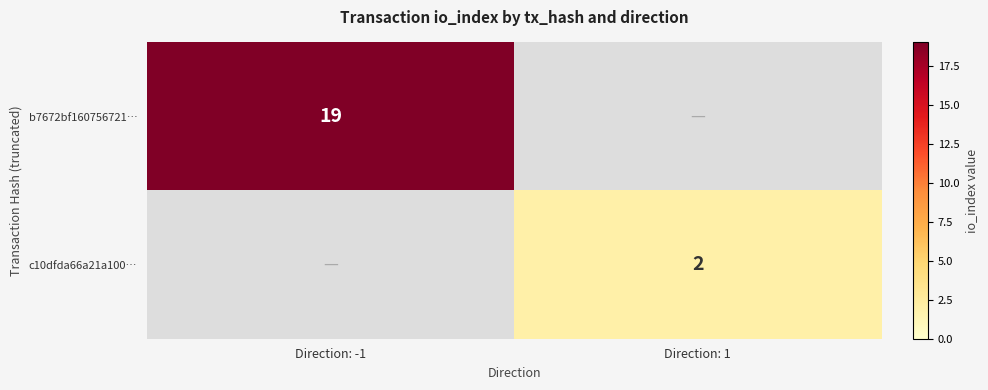

Is it true that b7672bf160756721… equals 5 at Direction: -1?

False